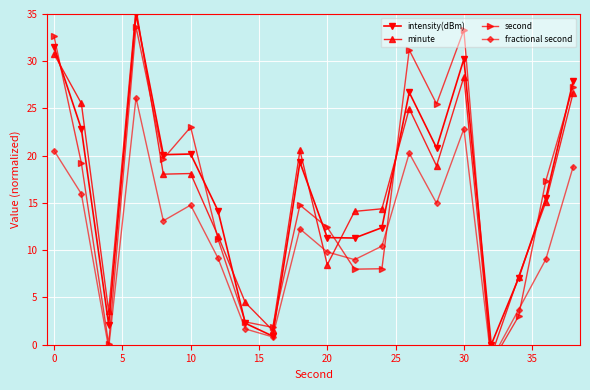

True or false: intensity(dBm) has more than 2 interior local peaks.

True